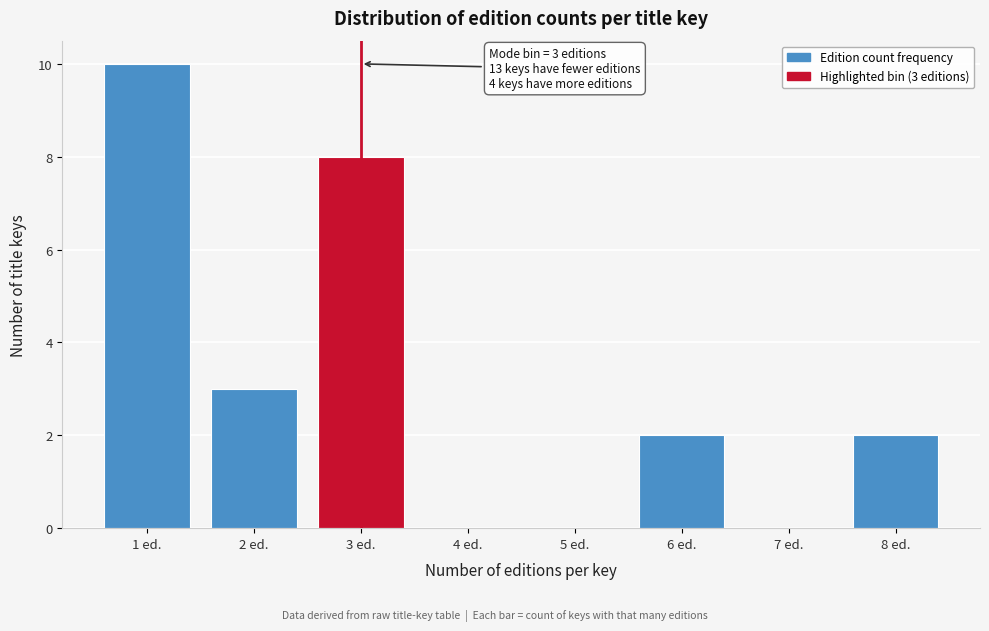

Reading left to right, transcribe all the data shown in this chart.

1 ed.=10	2 ed.=3	3 ed.=8	4 ed.=0	5 ed.=0	6 ed.=2	7 ed.=0	8 ed.=2